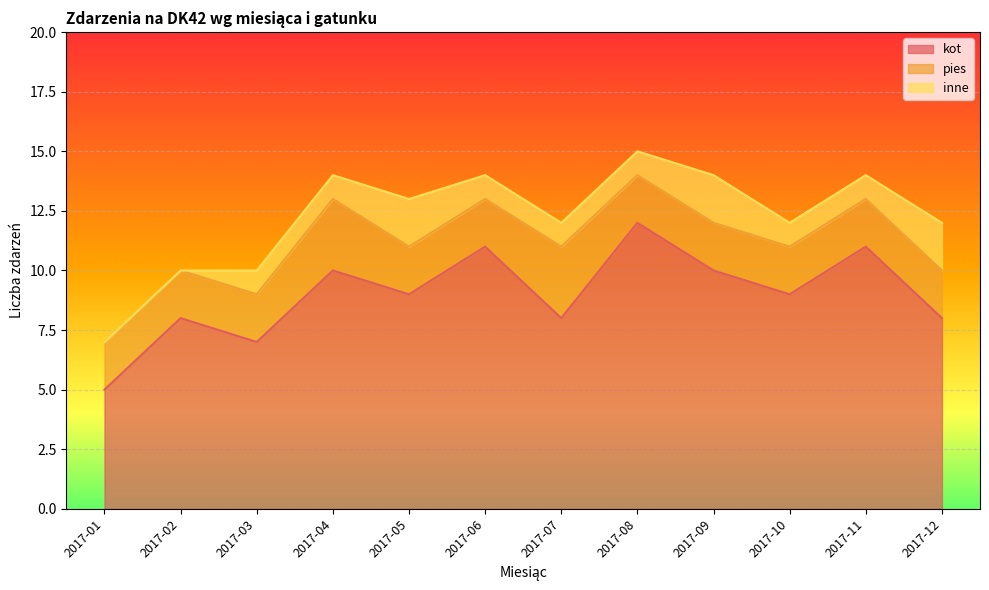

How many data points does each series have?

12